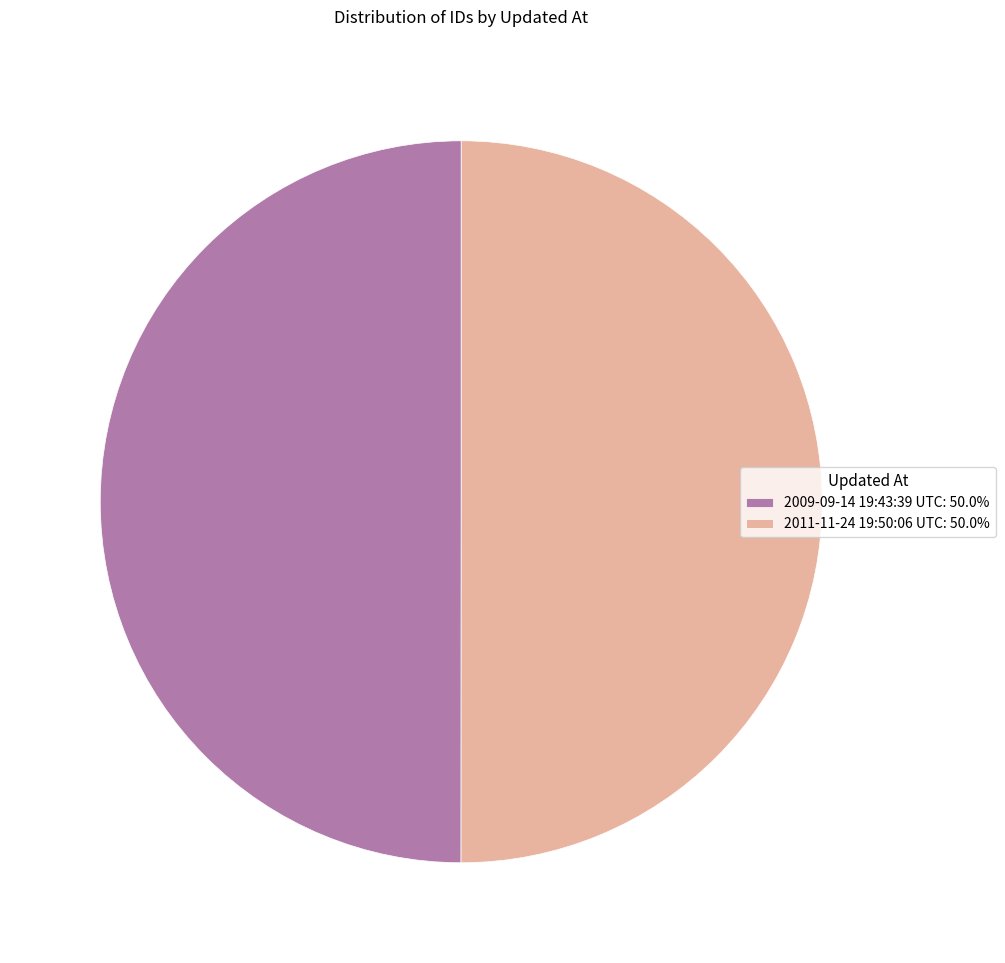

What is the ratio of the value at 2009-09-14 19:43:39 UTC to the value at 2011-11-24 19:50:06 UTC?

1.0